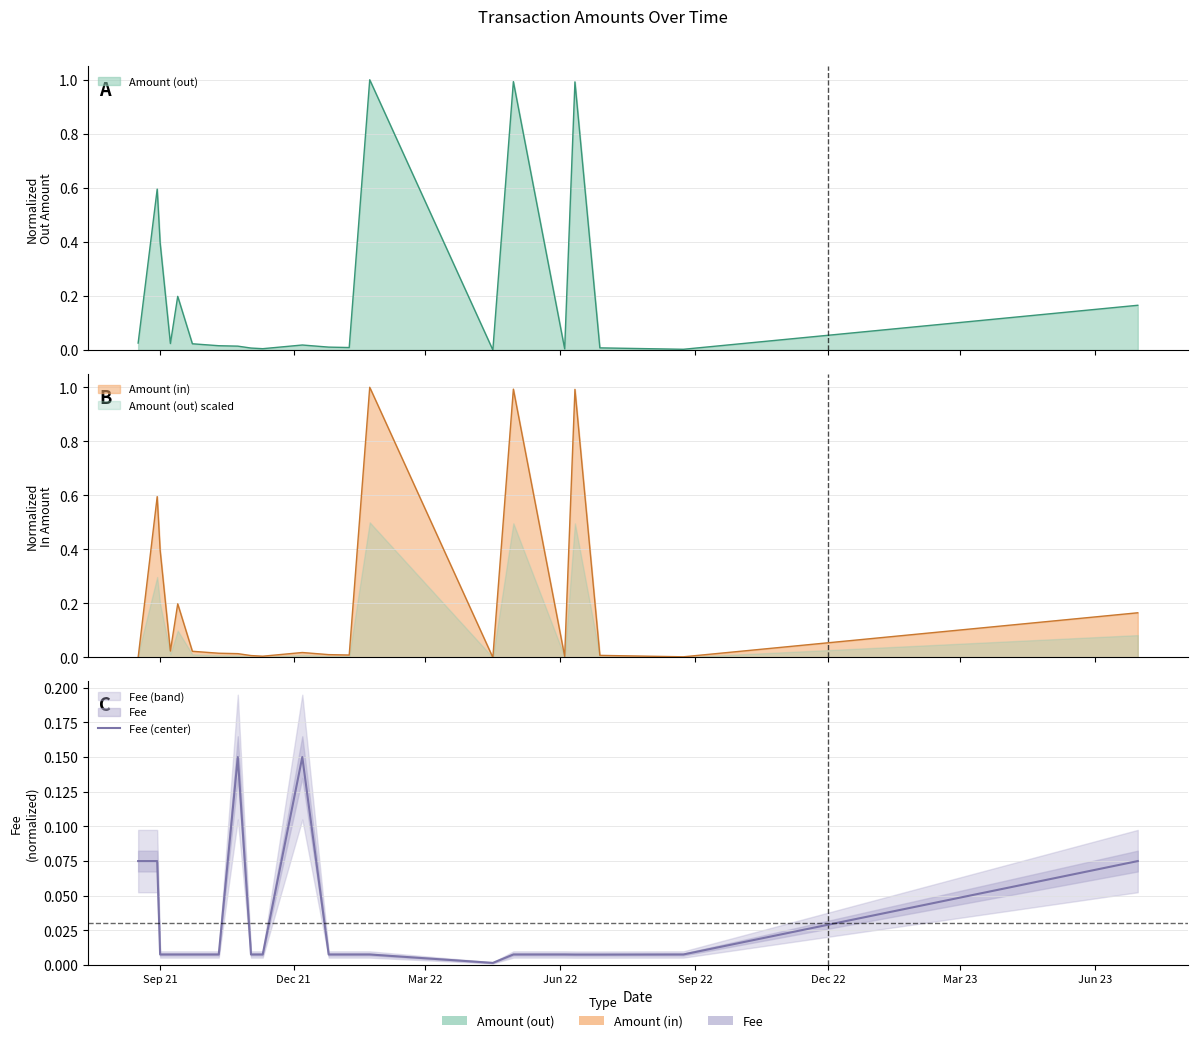

Reading left to right, list all the values displayed in this chart.

0.1	0.1	0.0	0.0	0.0	0.0	0.0	0.1	0.0	0.0	0.1	0.0	0.0	0.0	0.0	0.0	0.0	0.0	0.0	0.0	0.1